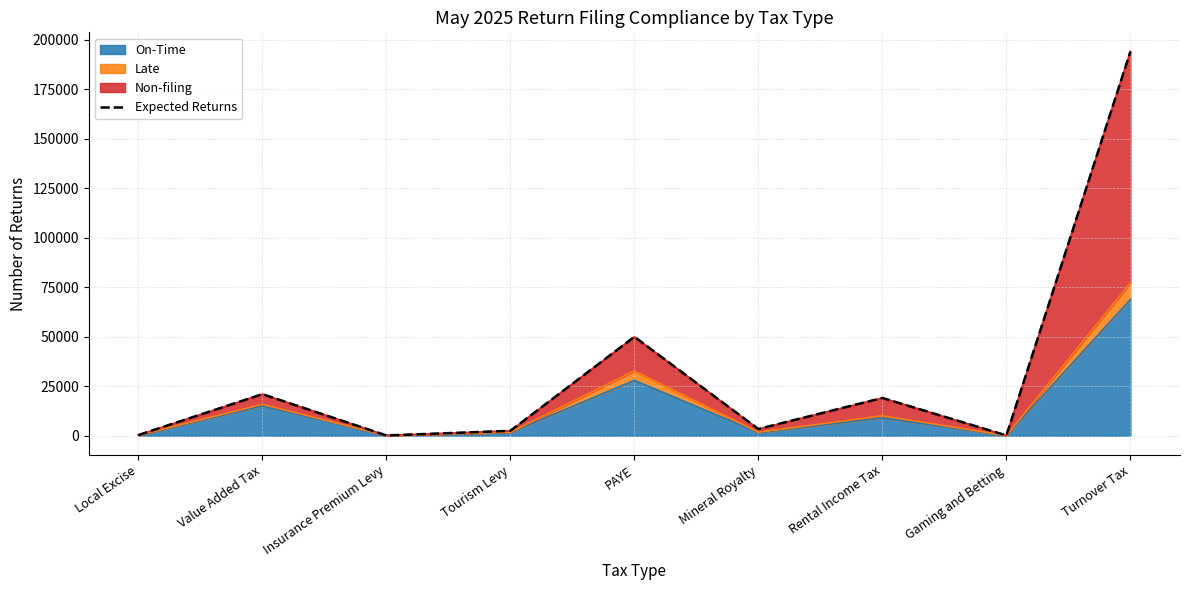

What is the average value?

32301